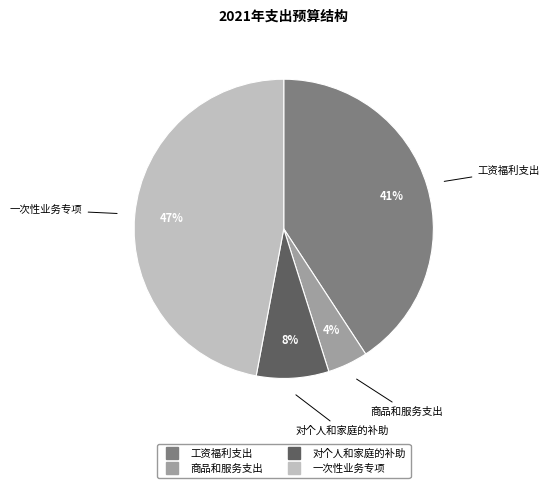

Does any single category account for the majority?

No